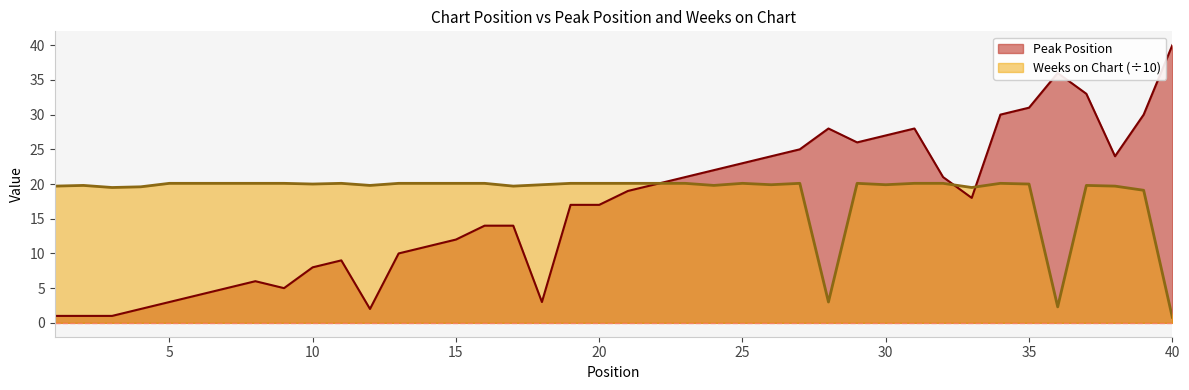

How many interior local peaks does the Peak Position series have?

5